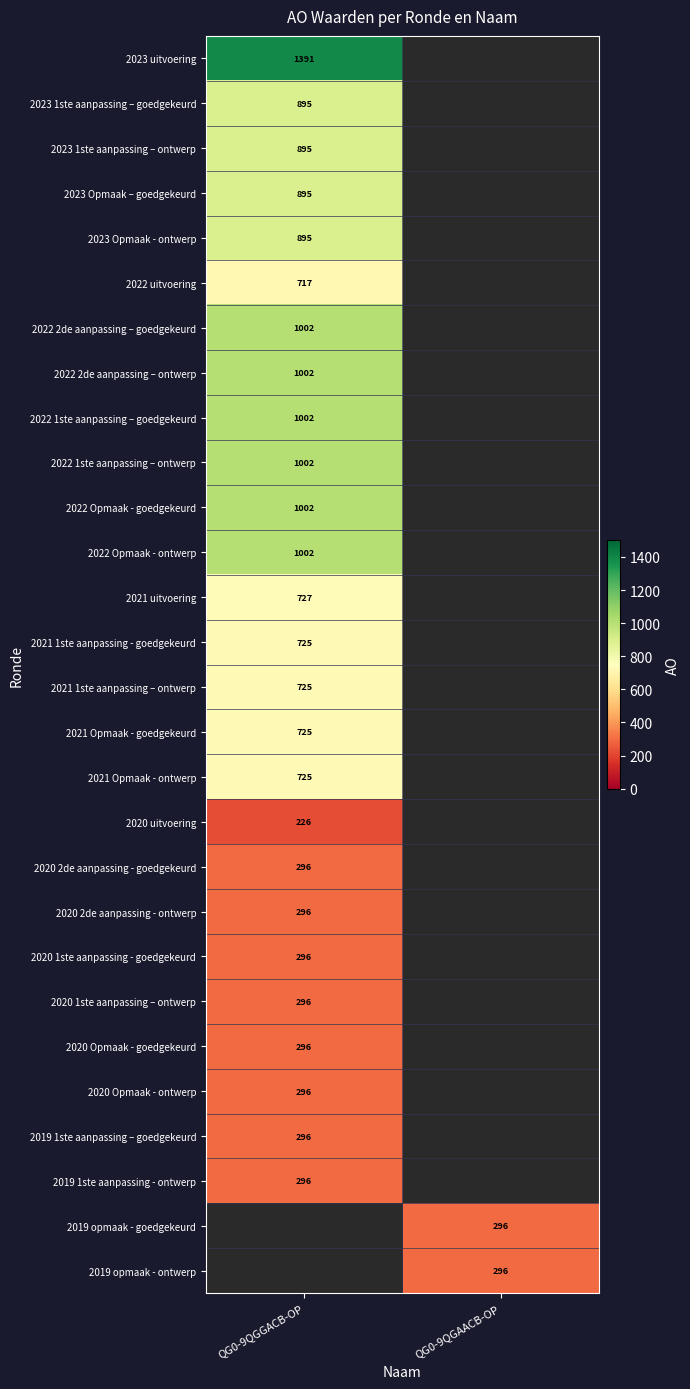

The 2023 Opmaak – goedgekeurd series shows 1407.7 at QG0-9QGGACB-OP. True or false?

False